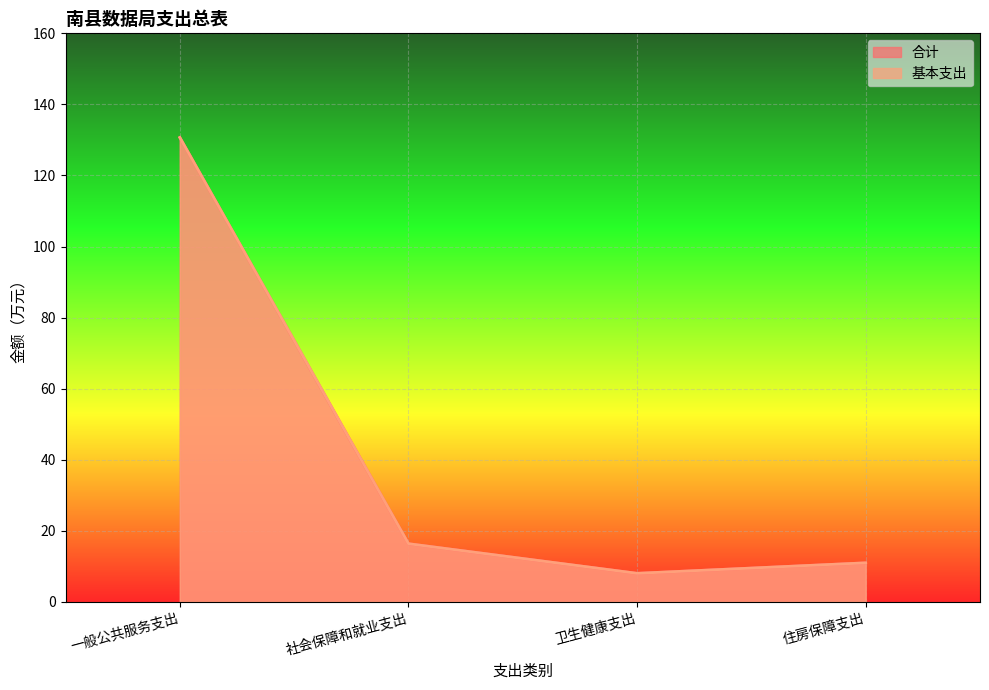

True or false: 基本支出 and 合计 intersect in this chart.

False